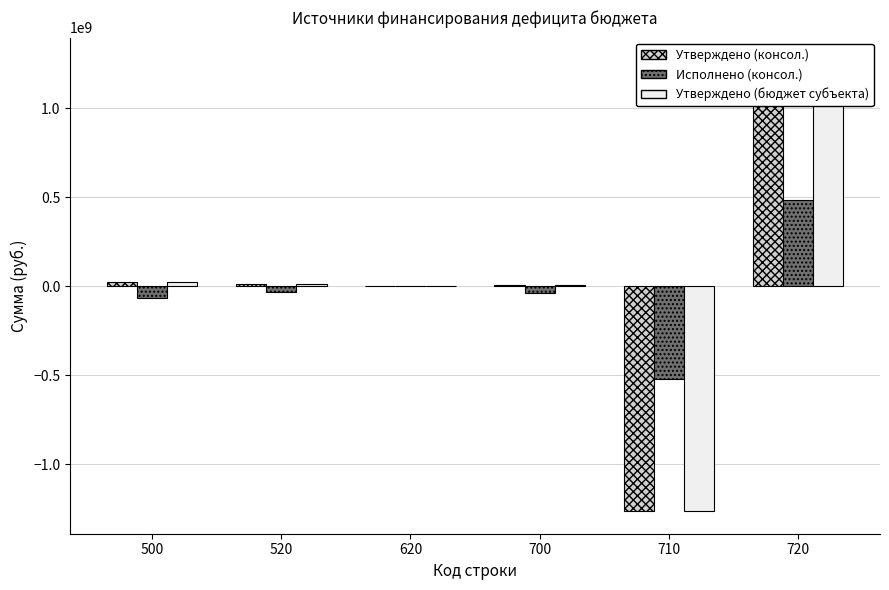

At which label does Утверждено (бюджет субъекта) reach its peak?

720